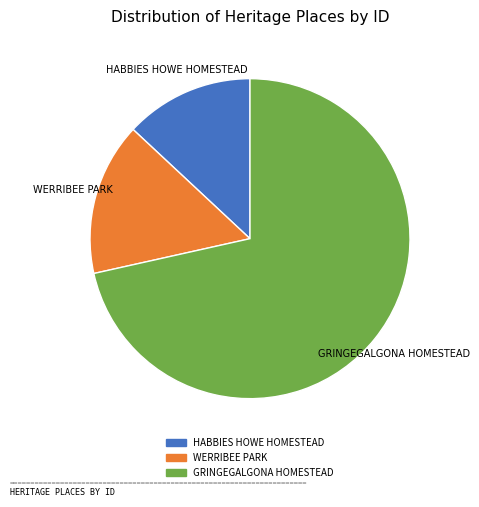

Which category has the smallest portion of the pie?

HABBIES HOWE HOMESTEAD